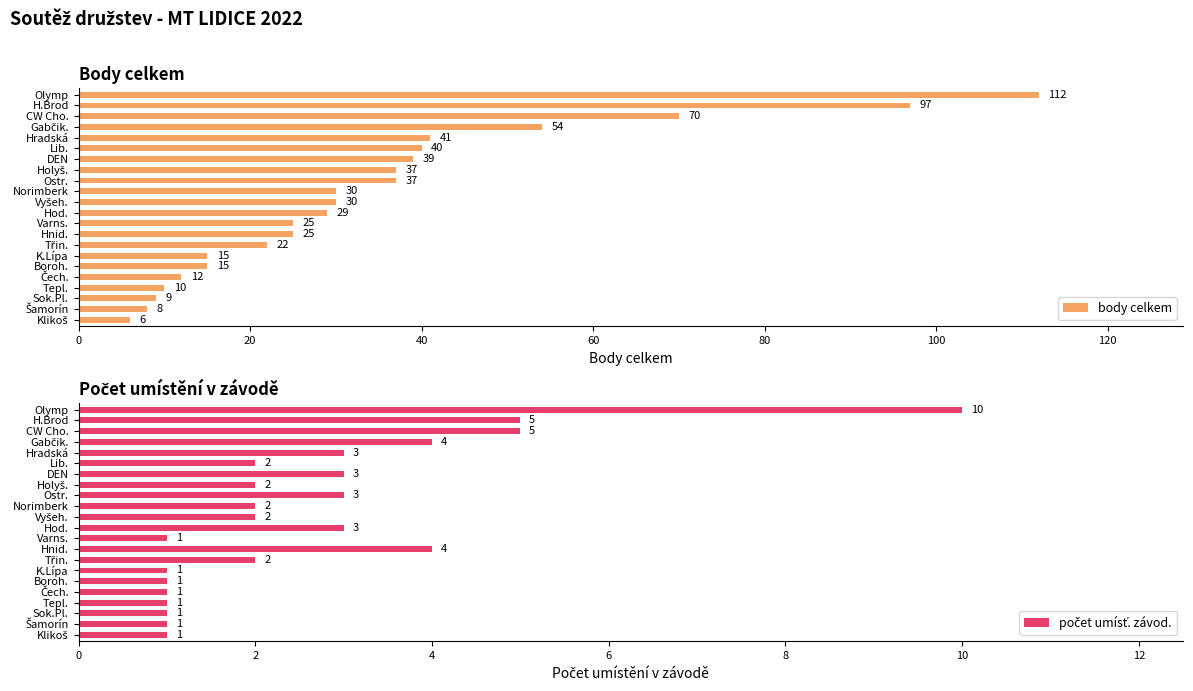

Is it true that body celkem equals 66 at Olymp?

False